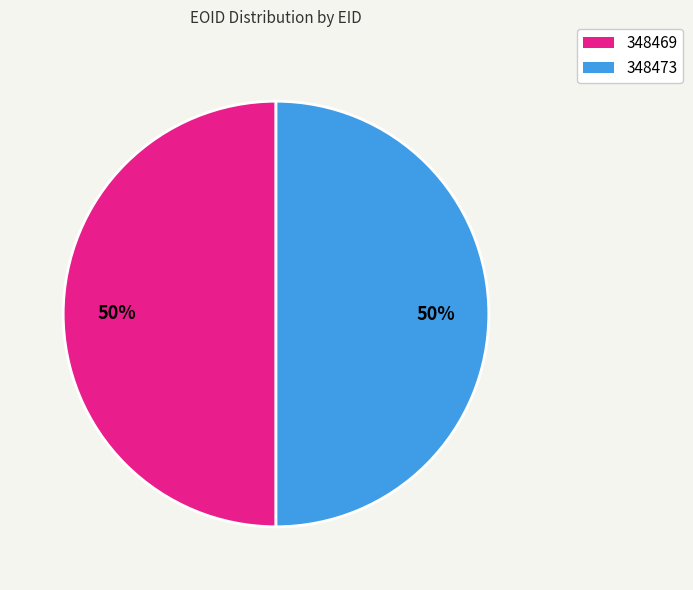

What percentage is the 348469 slice, to the nearest percent?

50%